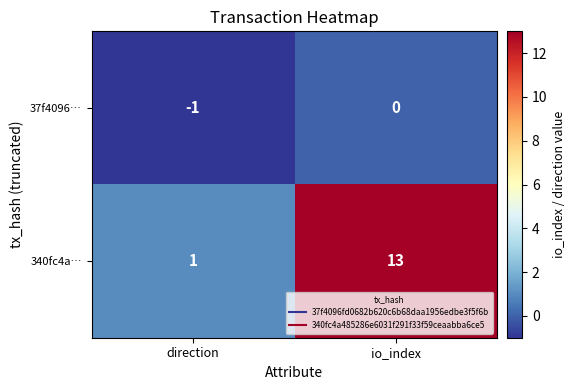

What is the total value across all series at io_index?

13